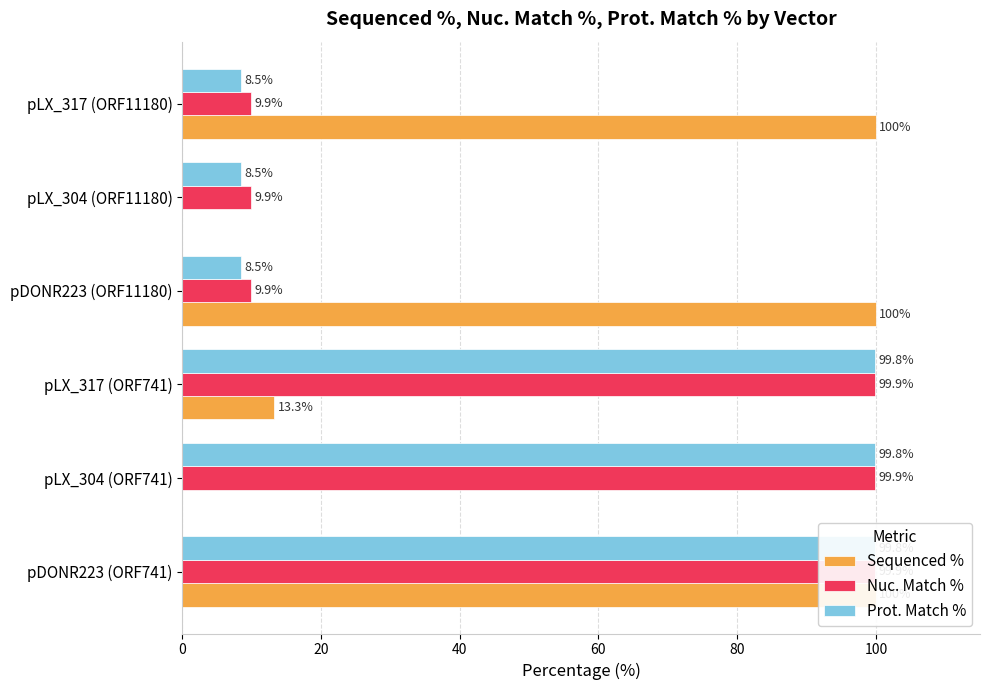

What is the maximum value for Nuc. Match %?

99.9